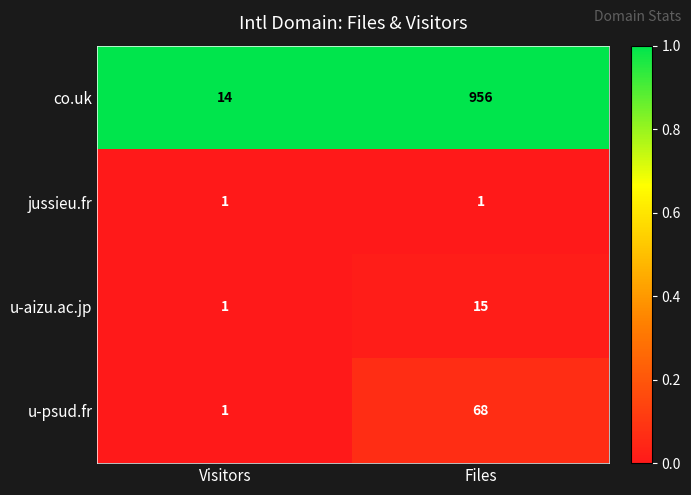

Which category has the lowest value in the u-aizu.ac.jp series?

Visitors